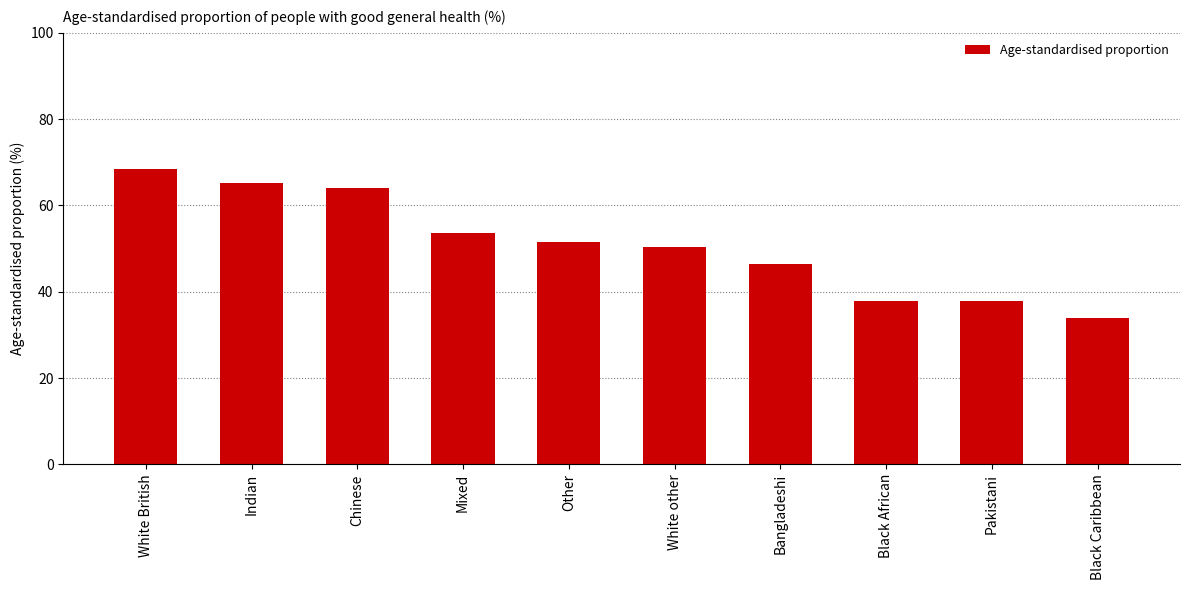

What is the maximum value shown in the chart?

68.4